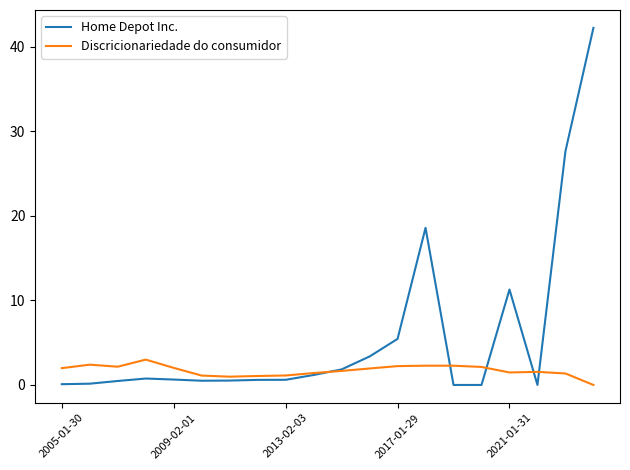

Which series has the widest spread of values?

Home Depot Inc.